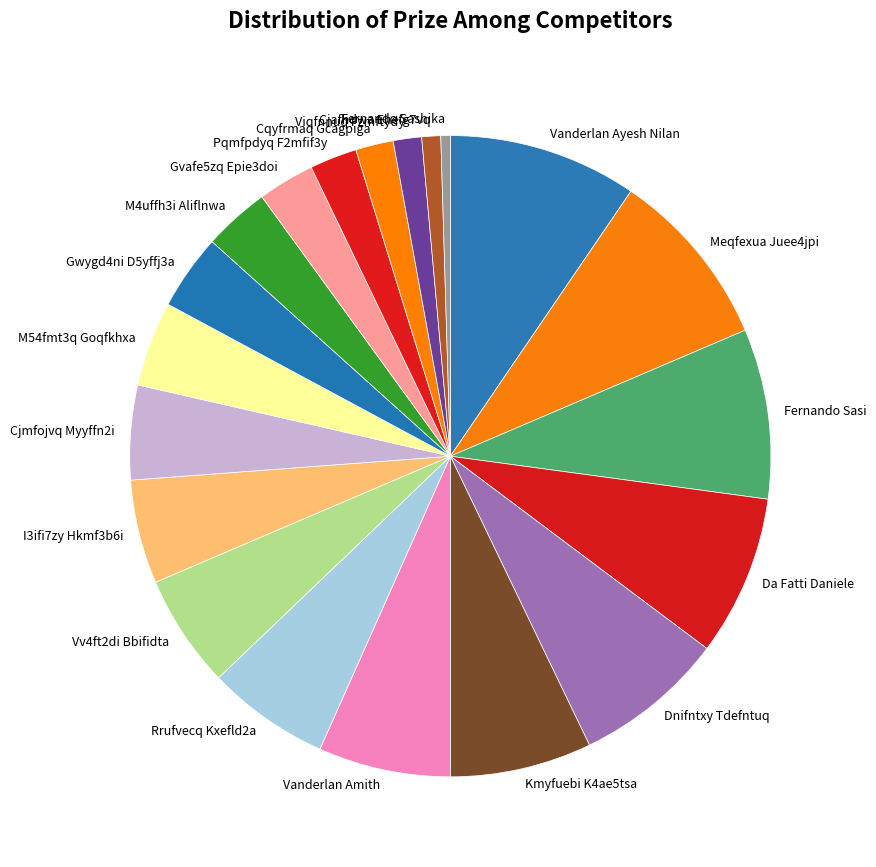

Combined, do Gvafe5zq Epie3doi and Viqfnnuq Fzmftydy account for over 50%?

No